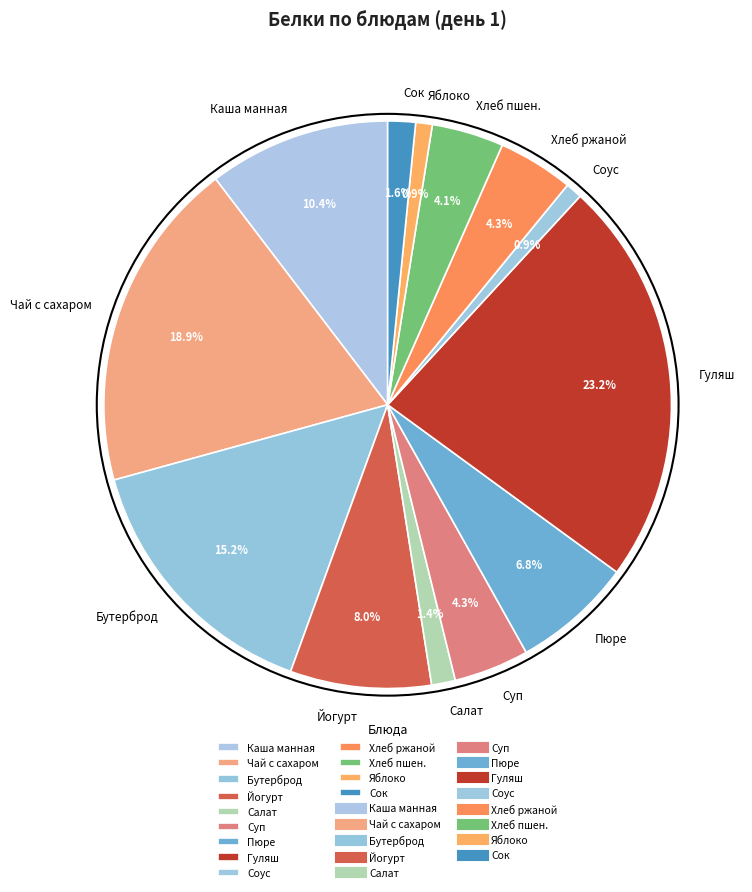

To the nearest percent, what is the average slice percentage?

8%